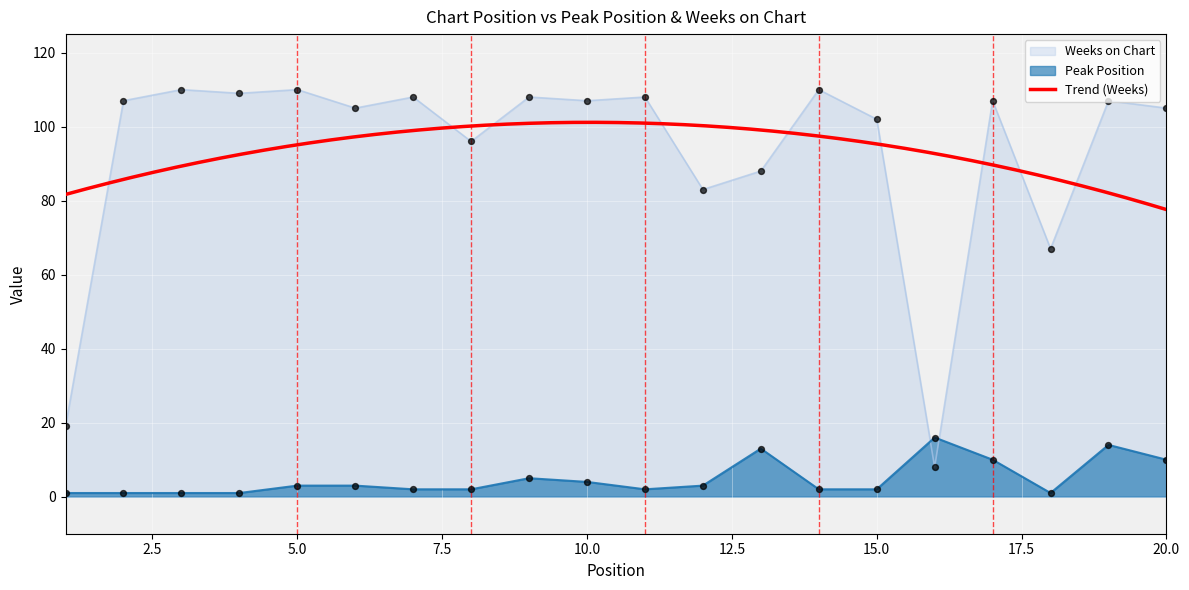

Which series has the largest Y range (max minus min)?

Weeks on Chart